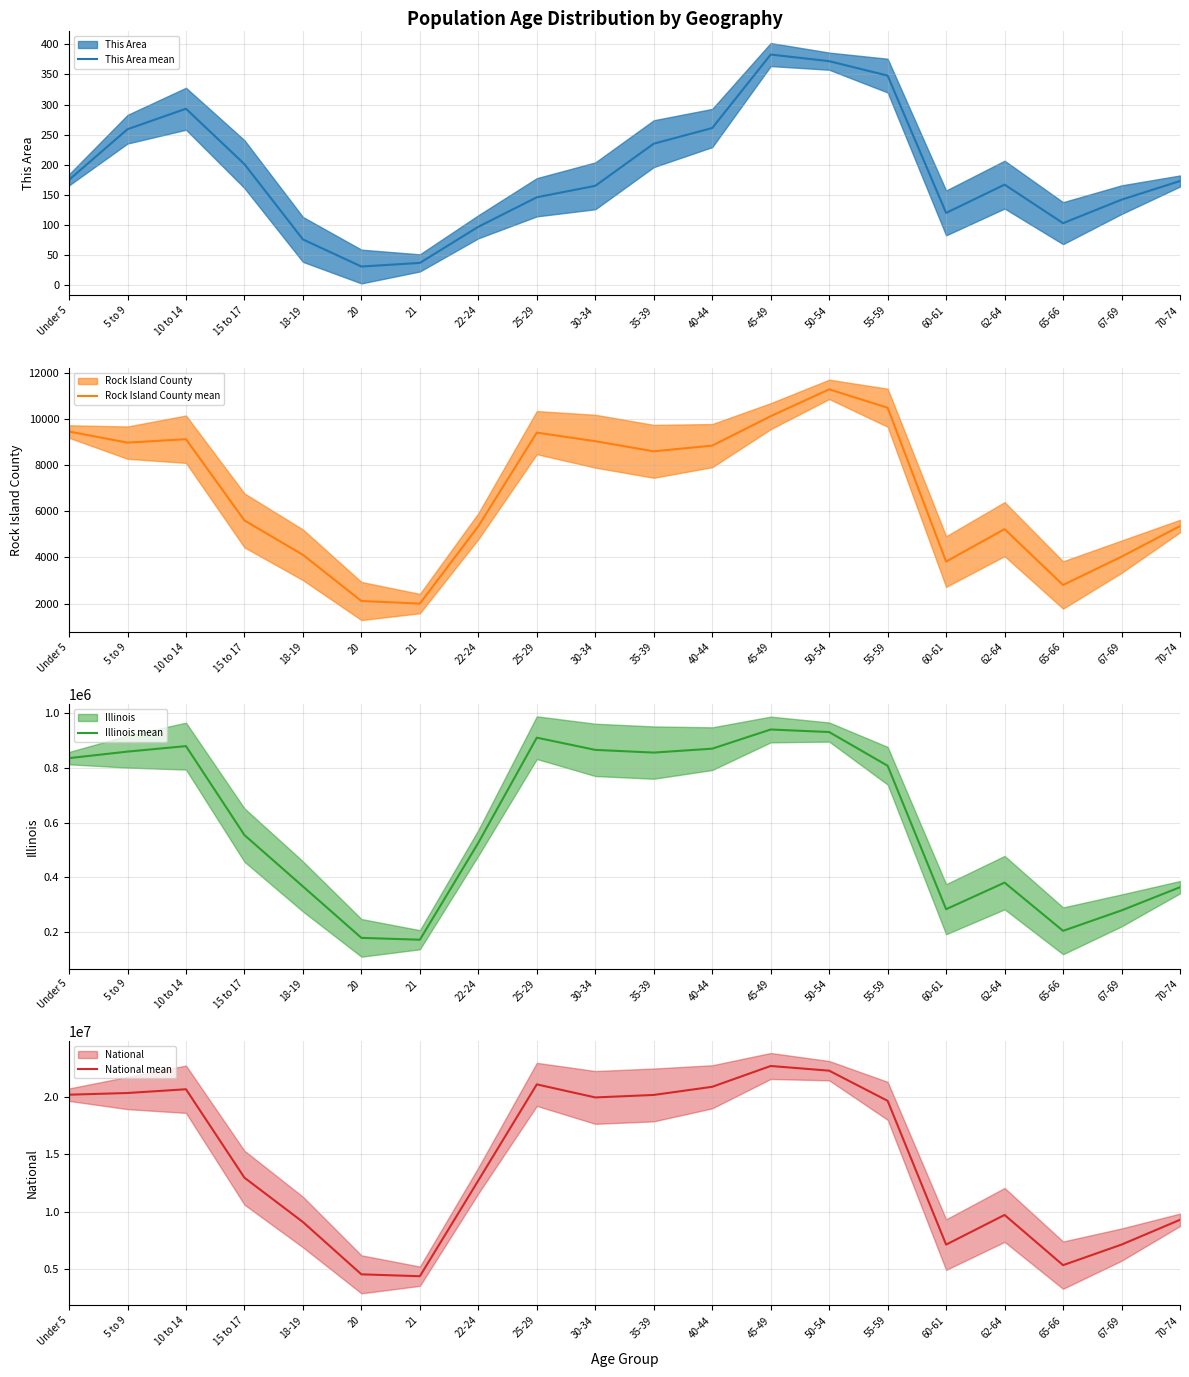

How many interior local valleys does the Illinois mean series have?

4